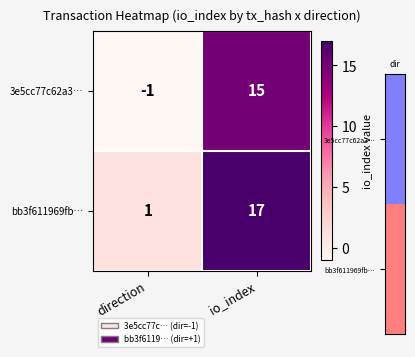

What is the average value of the 3e5cc77c62a3… series?

7